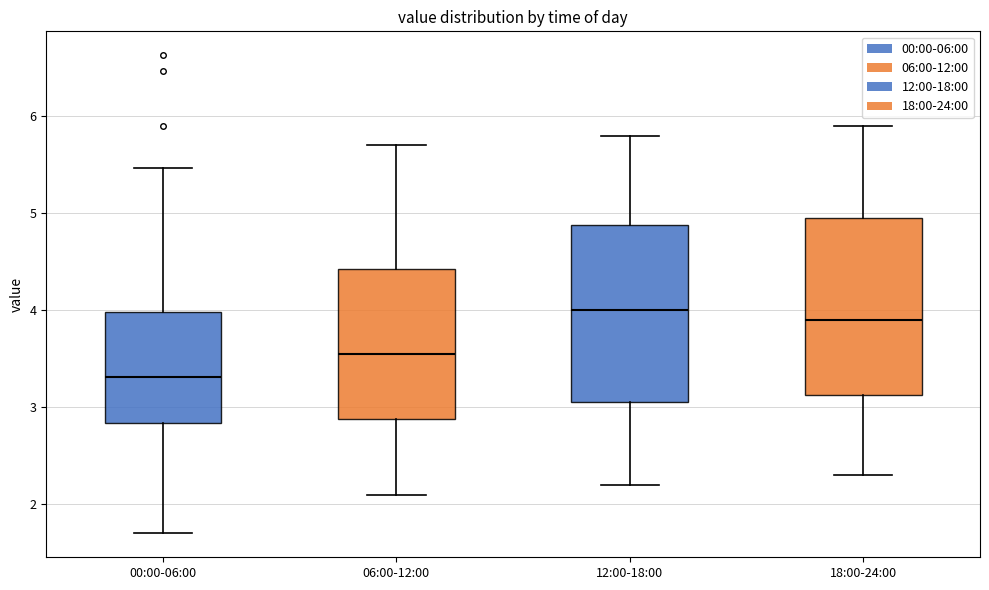

Reading left to right, read every box against the y-axis: the position of its median line, the range the box covers, and the ends of its whiskers. The values are not printed on the chart, so give them approximately, as read against the axis.

00:00-06:00: median 3.3, box 2.8 to 4.0, whiskers 1.7 to 5.5
06:00-12:00: median 3.6, box 2.9 to 4.4, whiskers 2.1 to 5.7
12:00-18:00: median 4.0, box 3.1 to 4.9, whiskers 2.2 to 5.8
18:00-24:00: median 3.9, box 3.1 to 5.0, whiskers 2.3 to 5.9